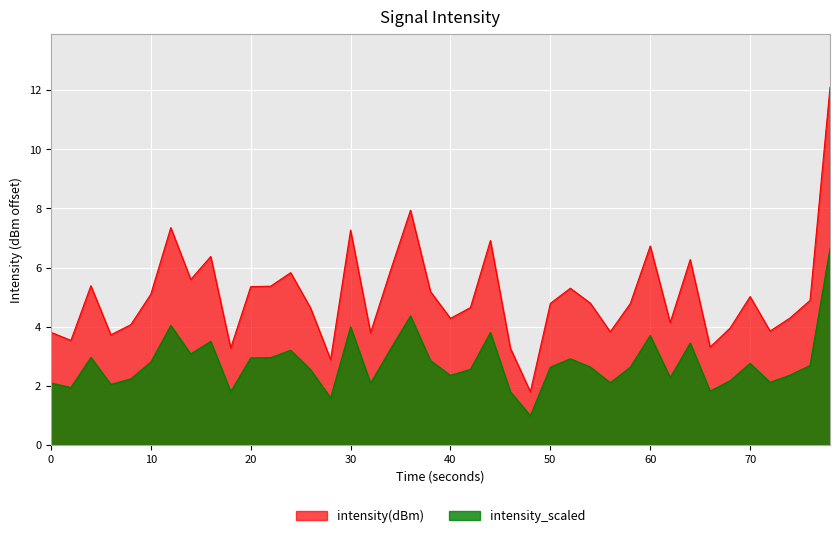

Reading left to right, list all the values displayed in this chart.

3.8	3.5	5.4	3.7	4.1	5.1	7.3	5.6	6.4	3.3	5.4	5.4	5.8	4.6	2.9	7.3	3.8	5.9	7.9	5.2	4.3	4.6	6.9	3.3	1.8	4.8	5.3	4.8	3.8	4.8	6.7	4.1	6.3	3.3	4.0	5.0	3.9	4.3	4.9	12.1